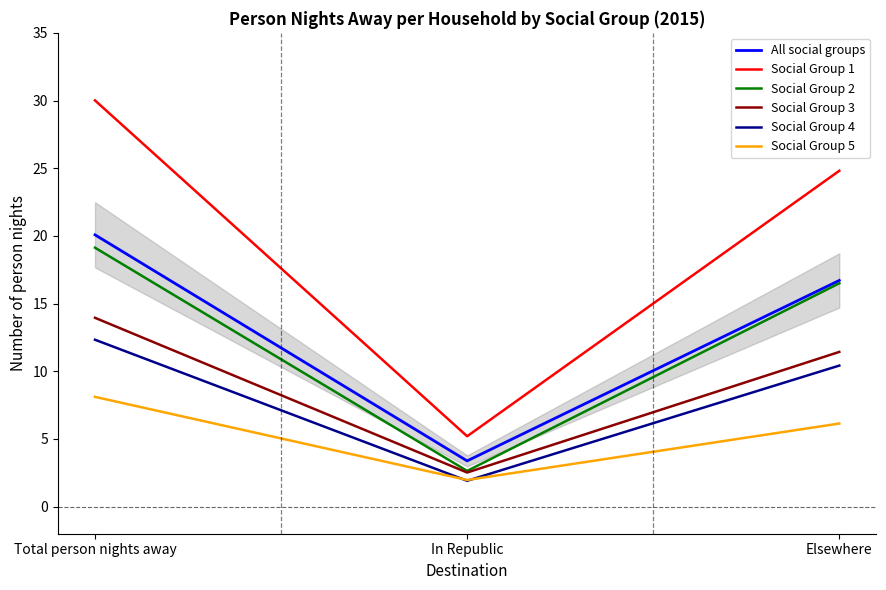

What is the maximum value for All social groups?

20.1